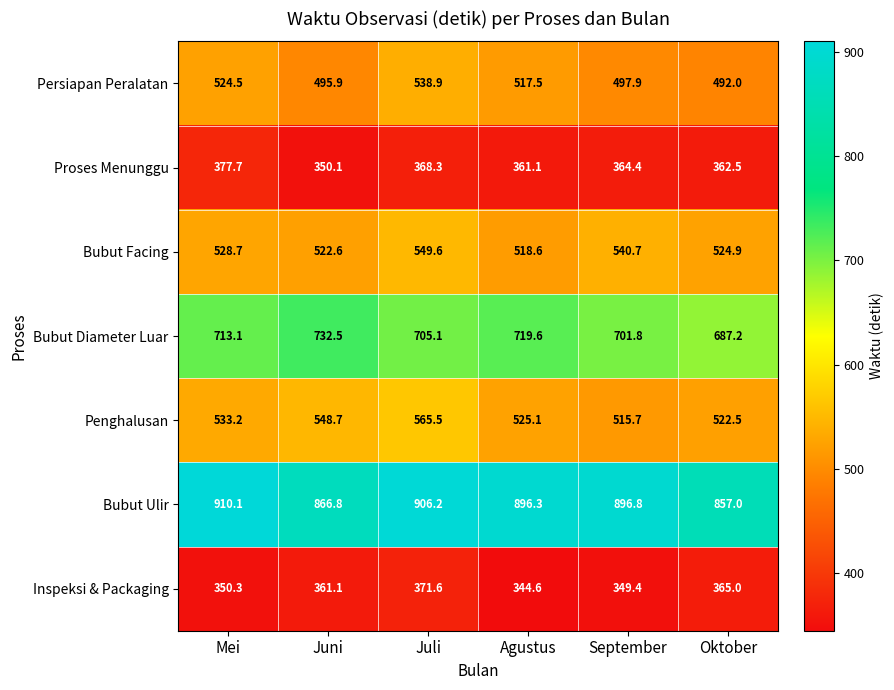

The value of Persiapan Peralatan at Oktober is 750.8. True or false?

False